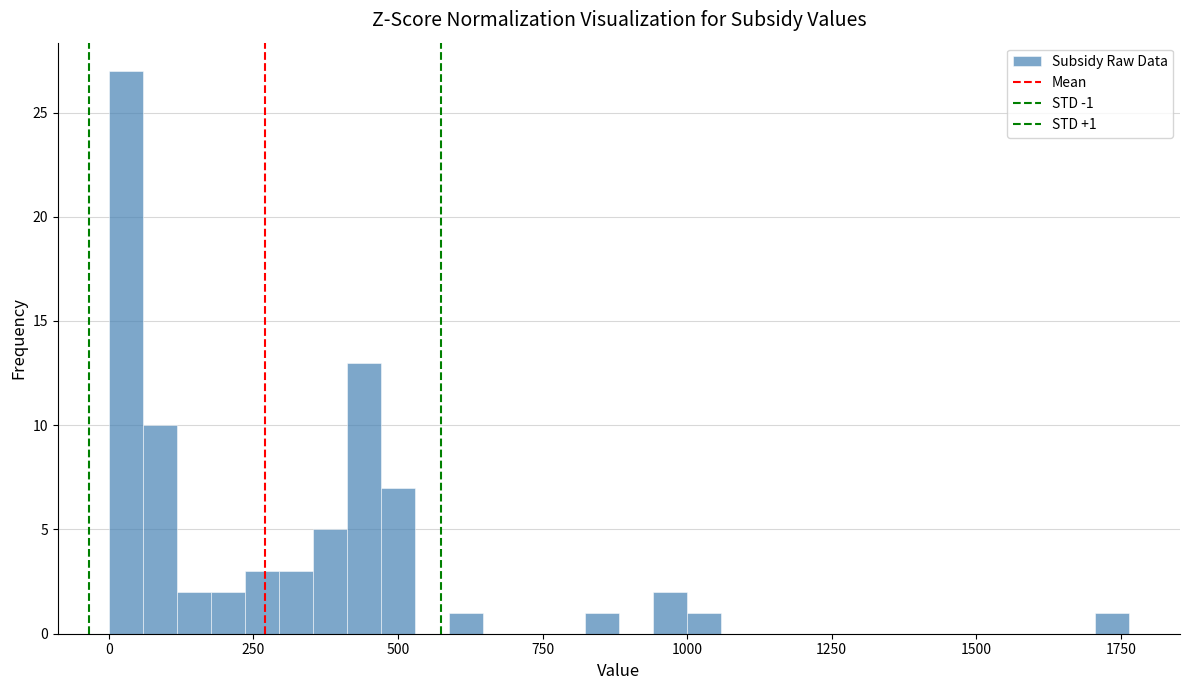

Read against the x-axis, roughly where is the centre of the tallest bar?

50